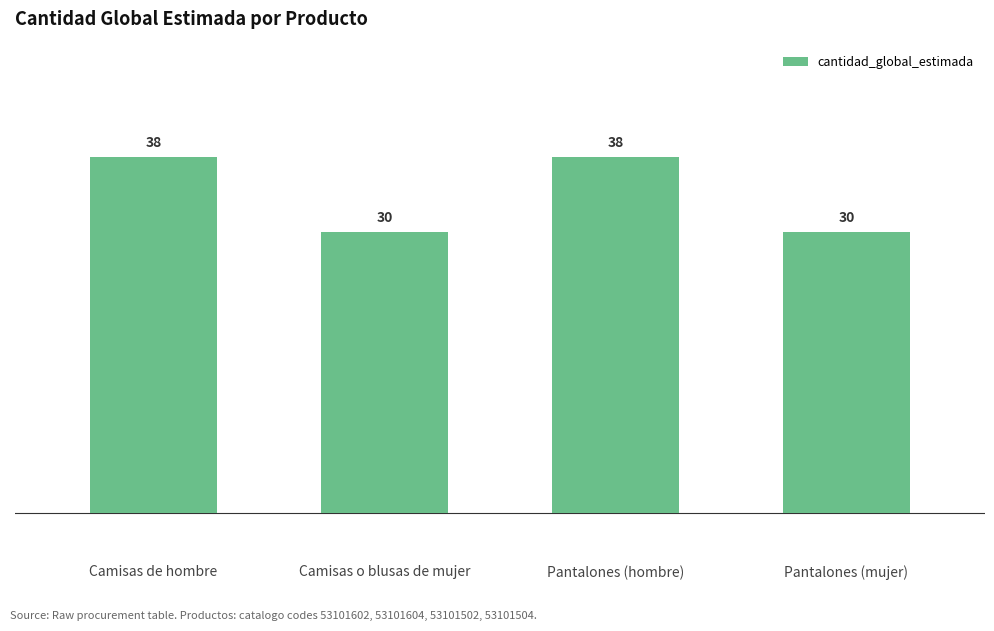

What is the ratio of the value at Pantalones (mujer) to the value at Camisas o blusas de mujer?

1.0